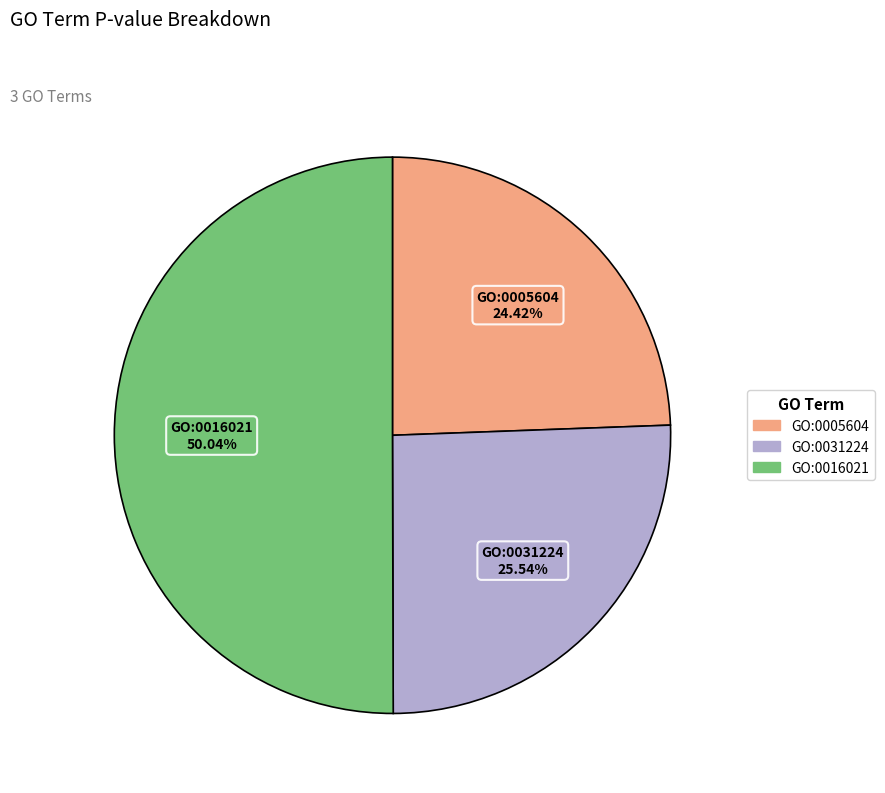

What is the largest slice in the pie chart?

GO:0016021